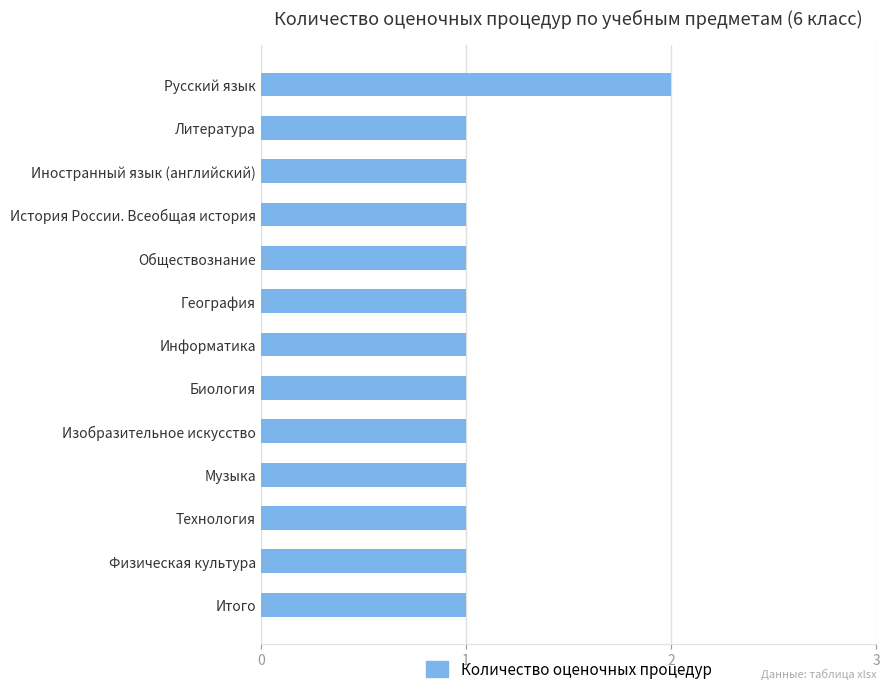

Which has a higher value, Русский язык or Информатика?

Русский язык